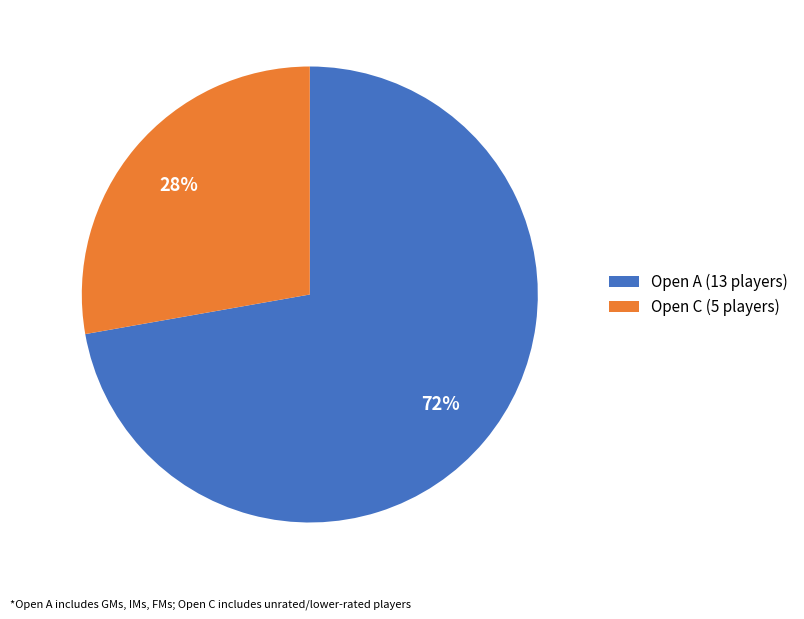

Rank the categories by value from lowest to highest.

Open C, Open A